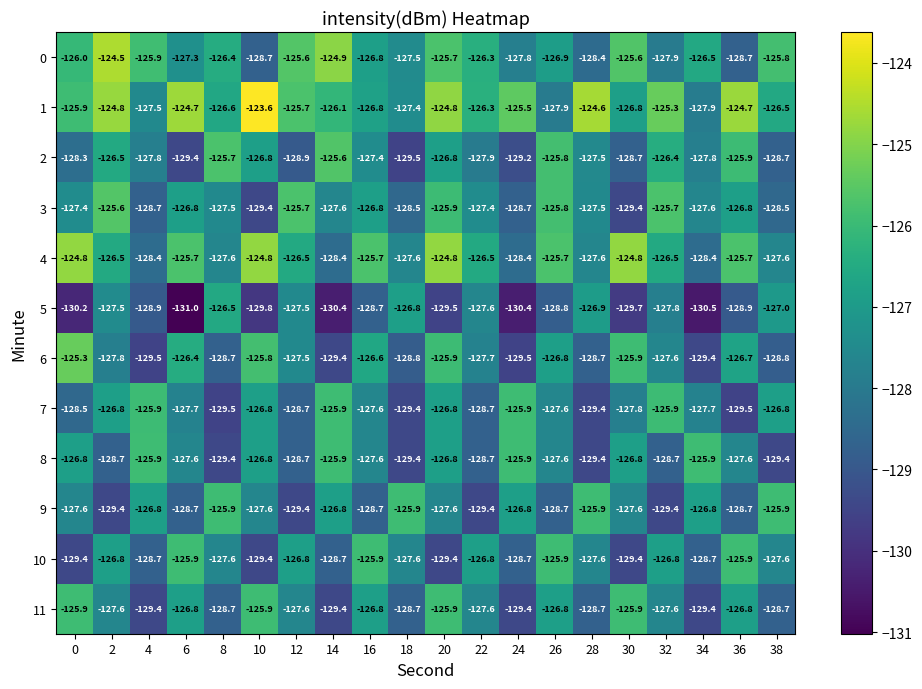

What is the total value across all series at 30?

-1528.4